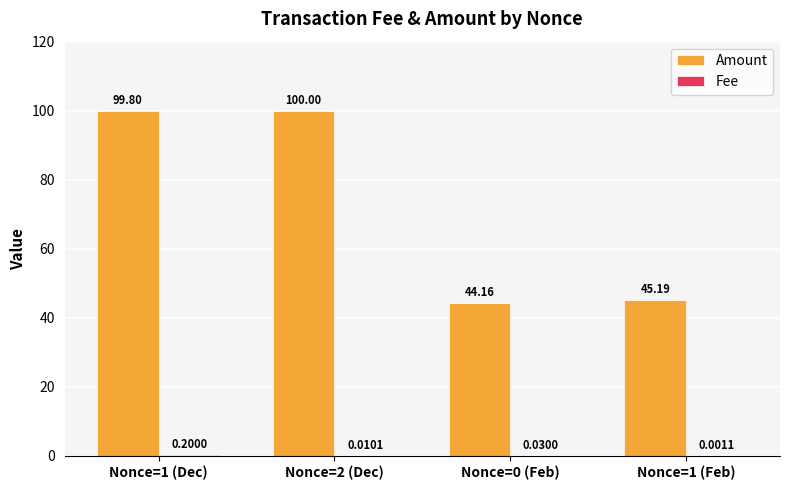

Which series changed the most between Nonce=1 (Dec) and Nonce=2 (Dec)?

Amount